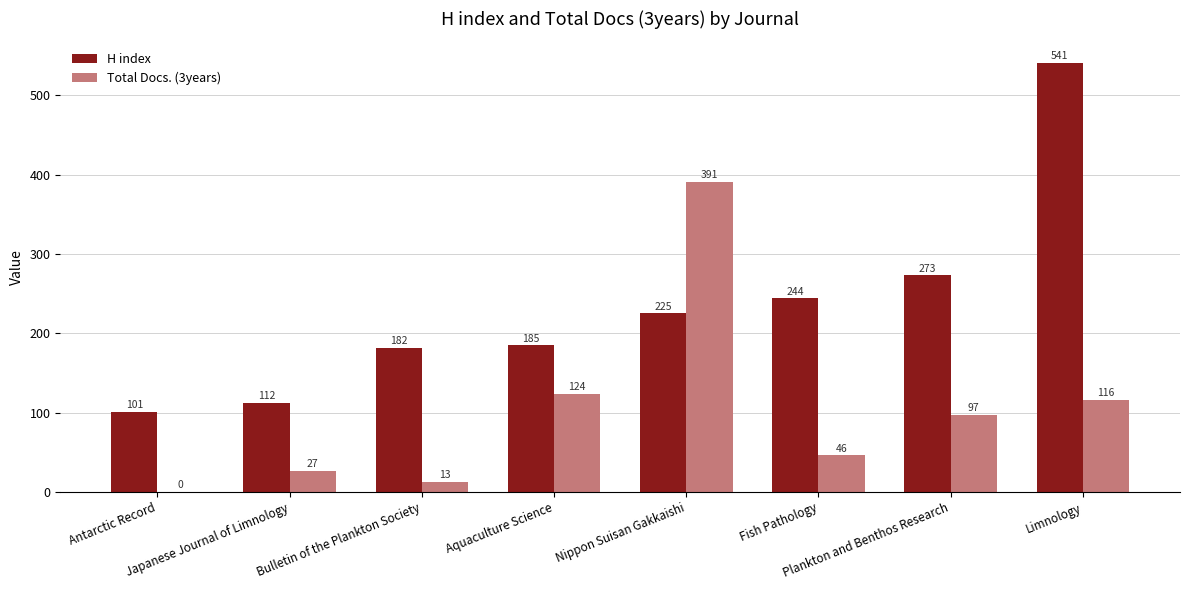

How many groups of bars are there?

8